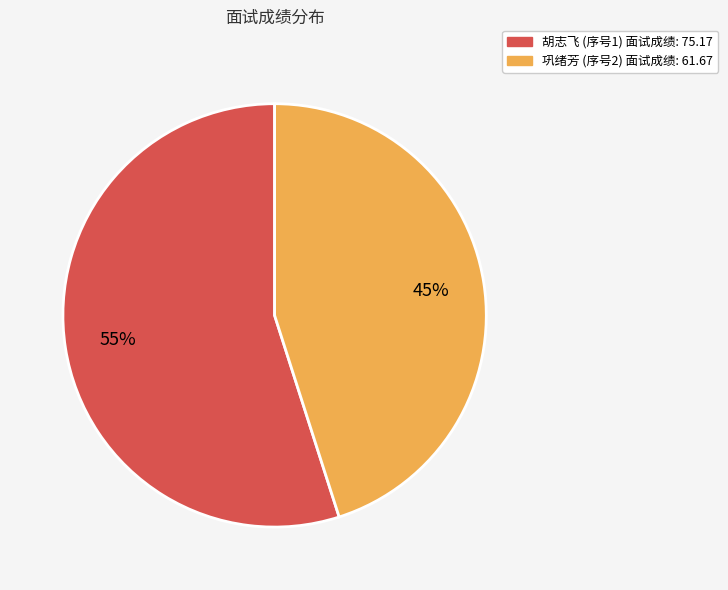

To the nearest percent, what is the difference between the largest and smallest slice percentages?

10%